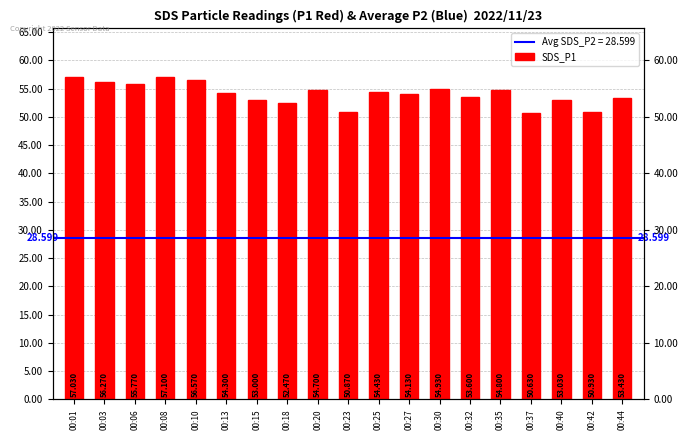

Approximately how many times larger is the value at 00:15 compared to 00:44?

1.0